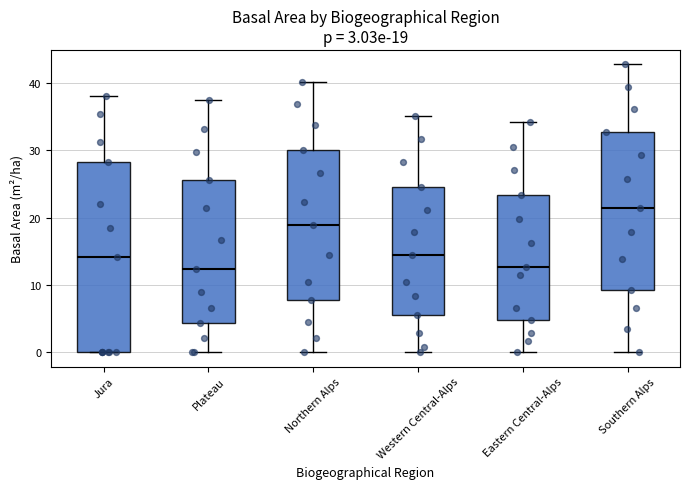

Which box is the tallest, from its lower edge to its upper edge?

Jura